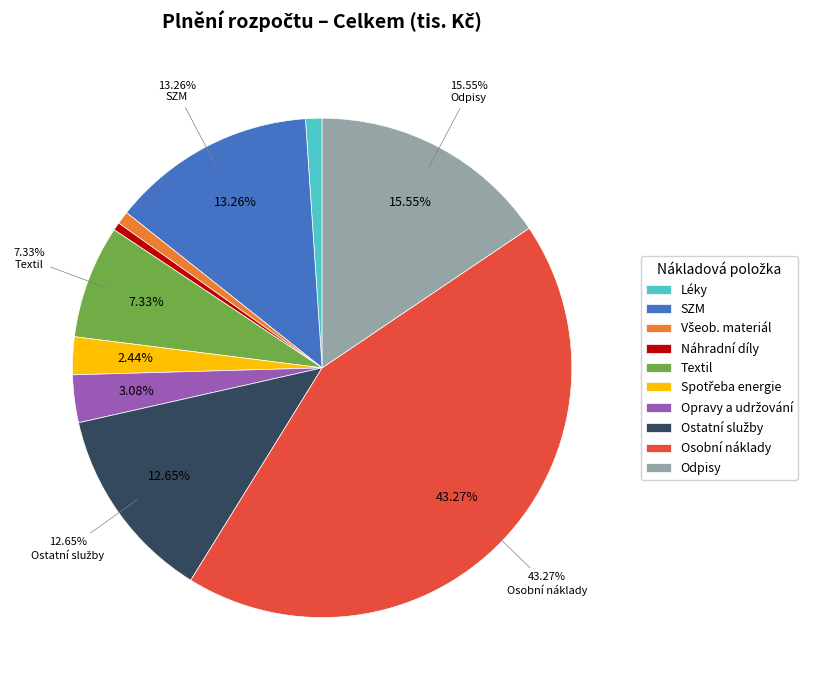

Is there any slice that represents more than half of the pie?

No